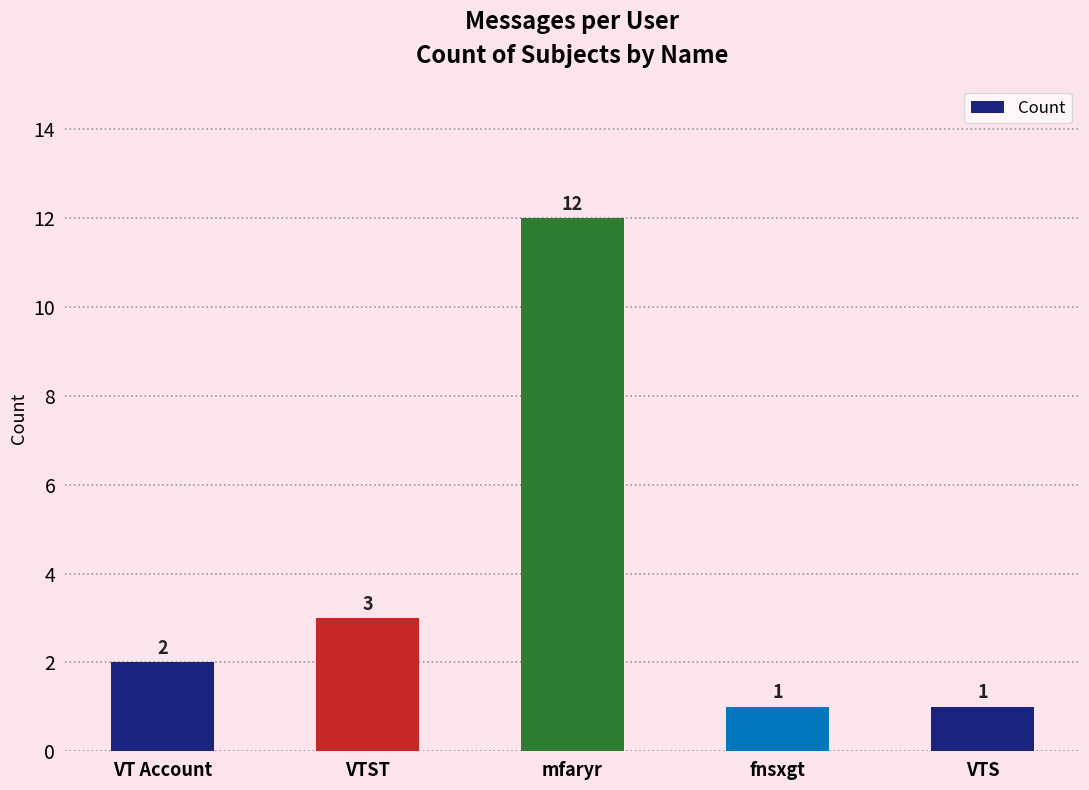

At which category does the chart reach its peak across all series?

mfaryr